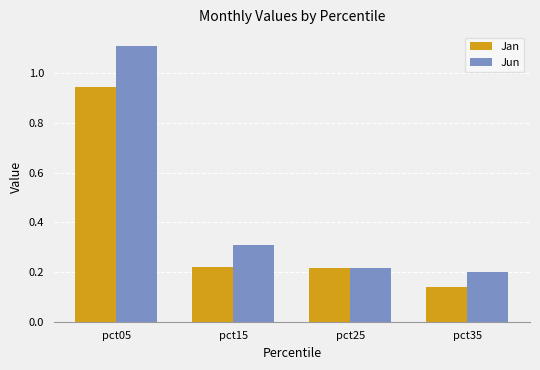

Which series has the largest range (max minus min)?

Jun